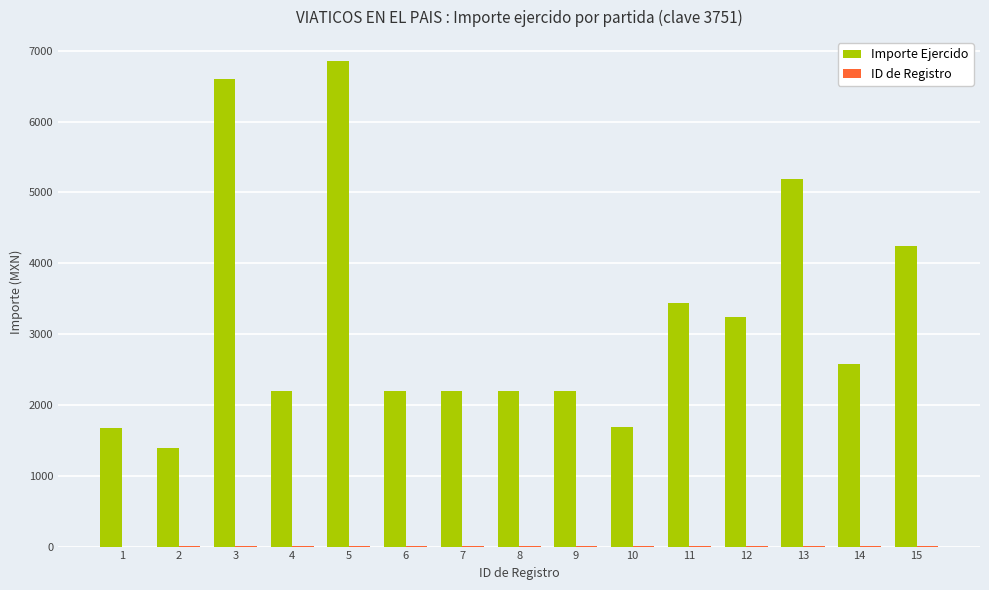

What value does the Importe Ejercido series have at 3?

6600.0